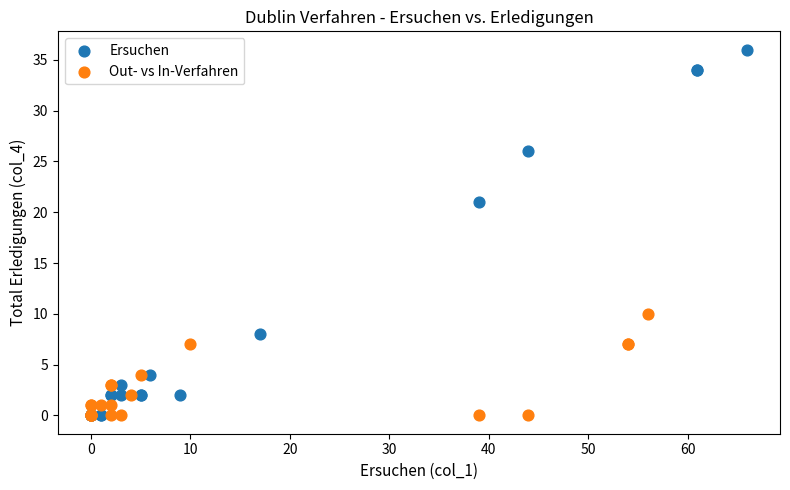

Which series has the widest spread of Y values?

Ersuchen